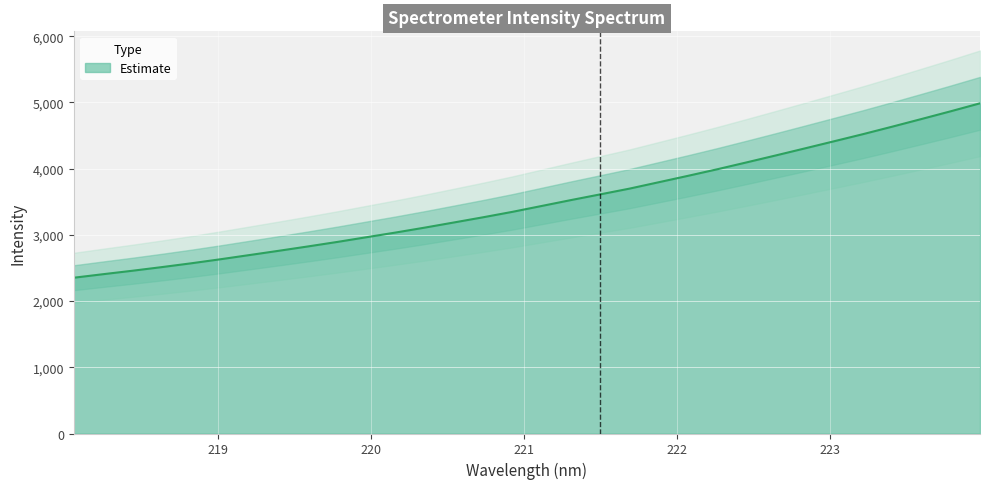

True or false: the data shows 1593.7 at 220.5444.

False